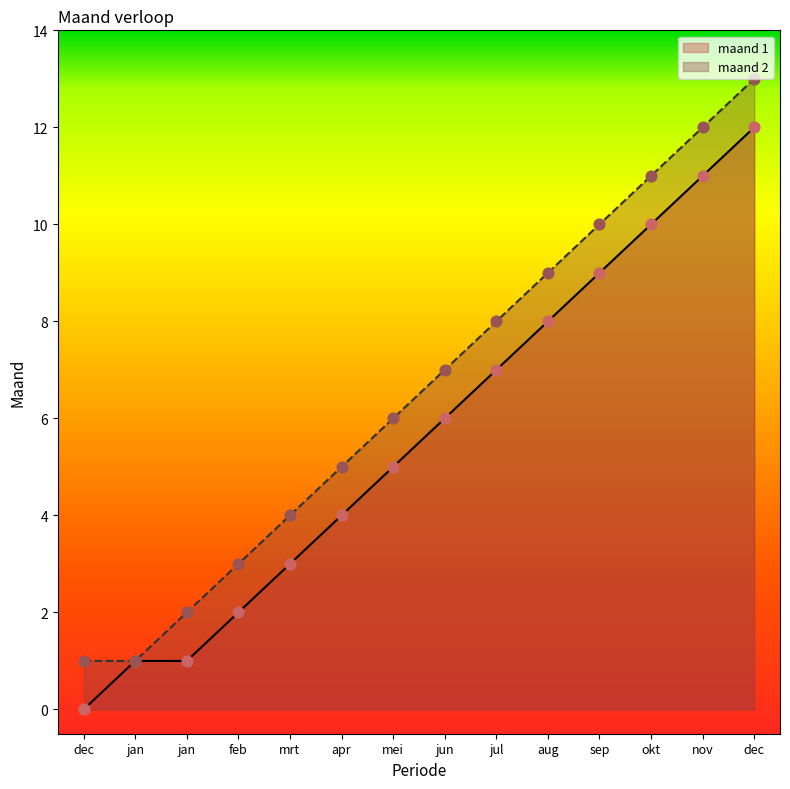

Is the value of maand 2 at nov greater than the value of maand 1 at sep?

Yes